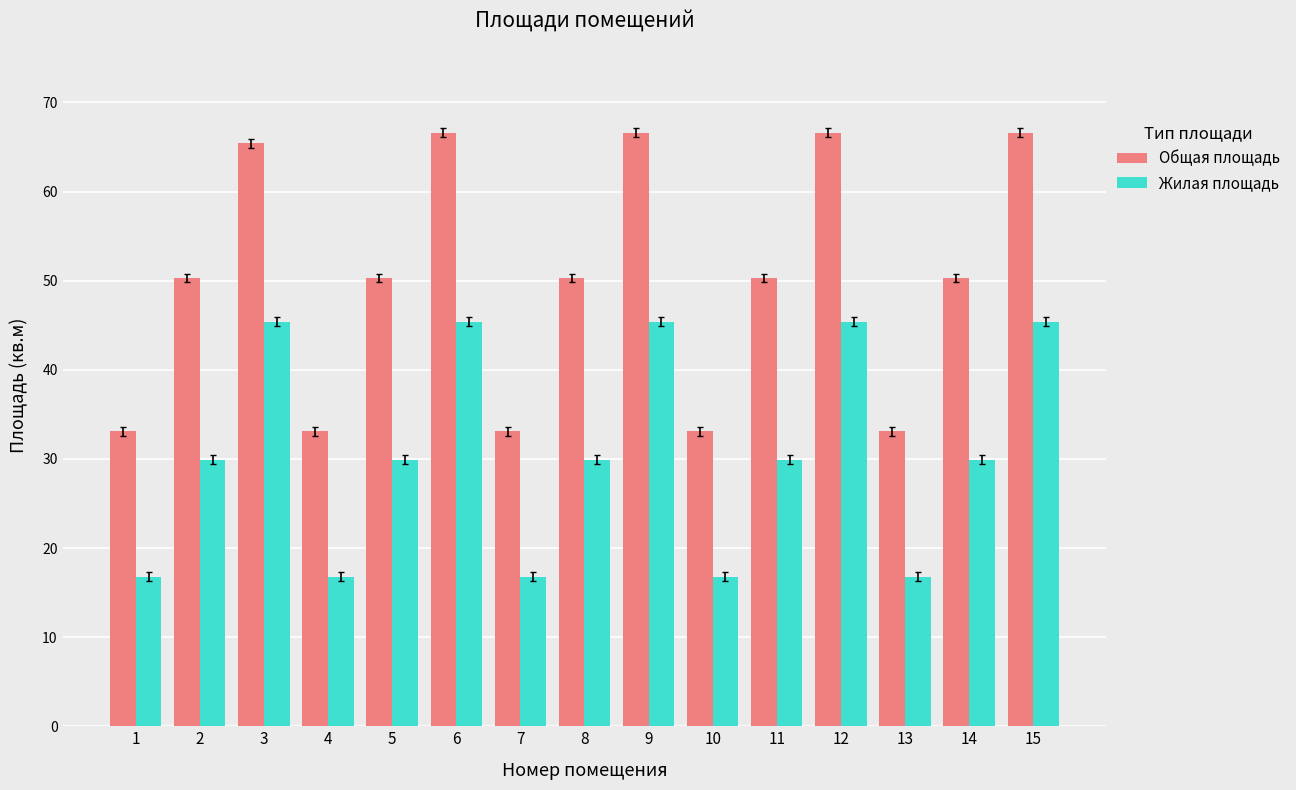

Which series has the widest spread of values?

Общая площадь